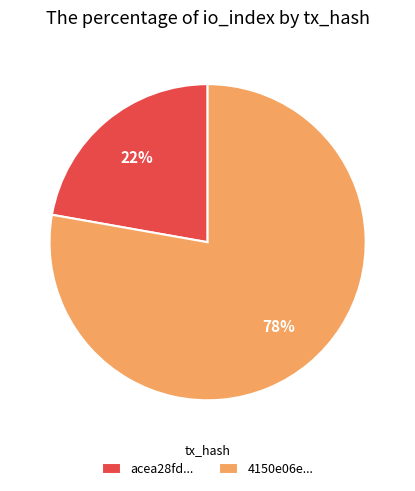

The 4150e06e... slice represents 88% of the pie. True or false?

False